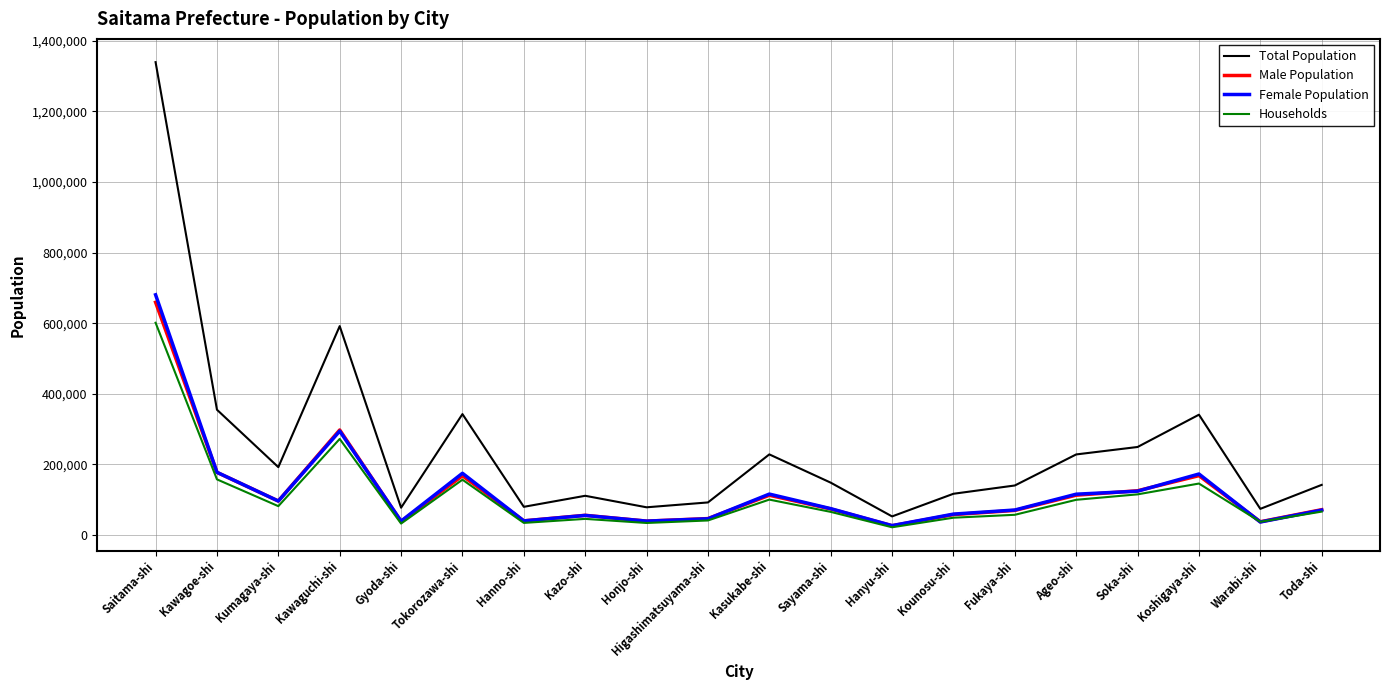

Count the number of data series in this chart.

4